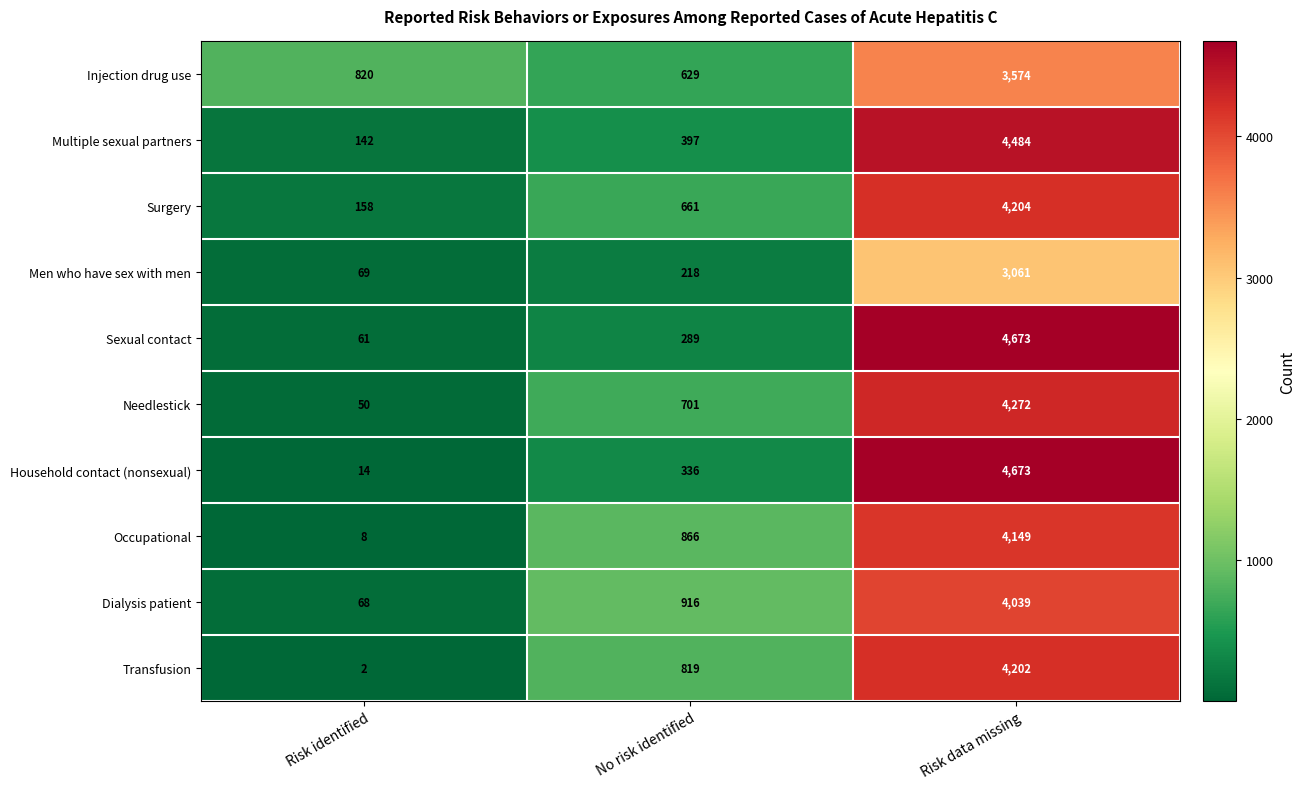

How many series are shown in this chart?

10